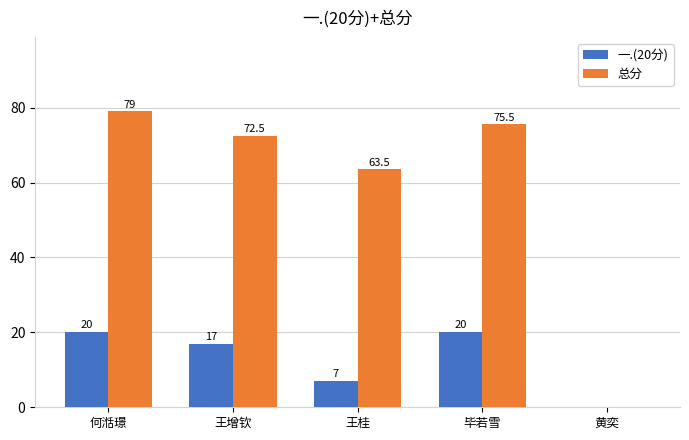

What is the sum of the 一.(20分) values at 王增钦 and 黄奕?

17.0